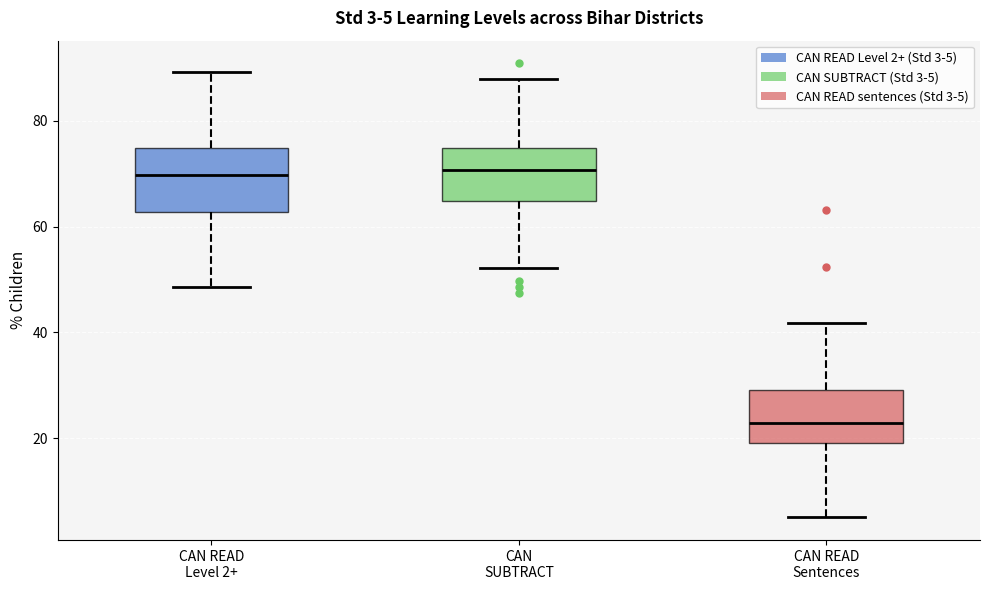

Comparing the boxes themselves (not the whiskers), which one is the tallest?

CAN READ Level 2+